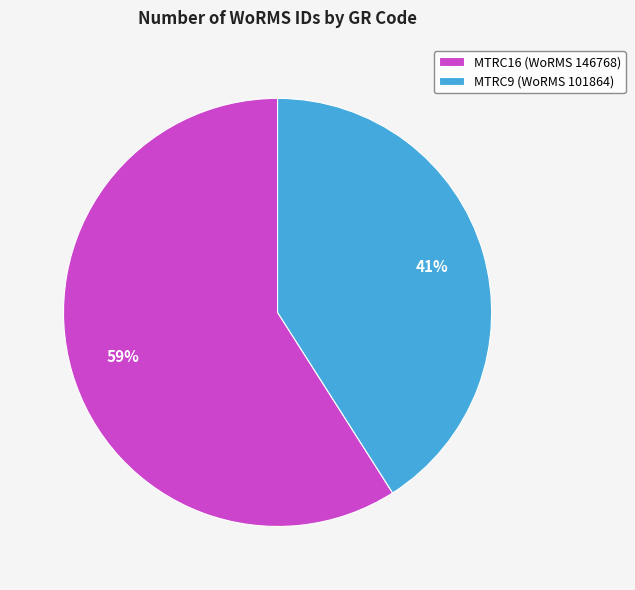

Do MTRC16 (WoRMS 146768) and MTRC9 (WoRMS 101864) together represent more than half of the pie?

Yes